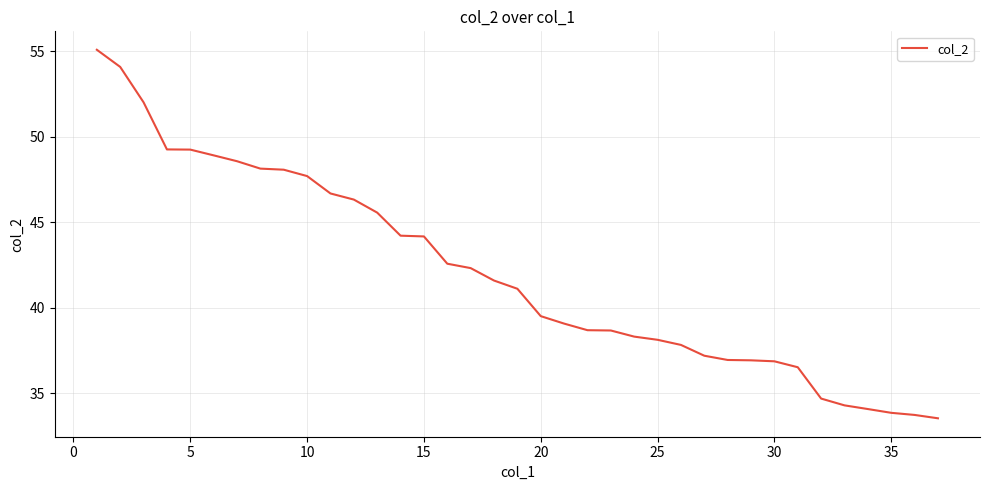

What is the greatest value displayed?

55.1